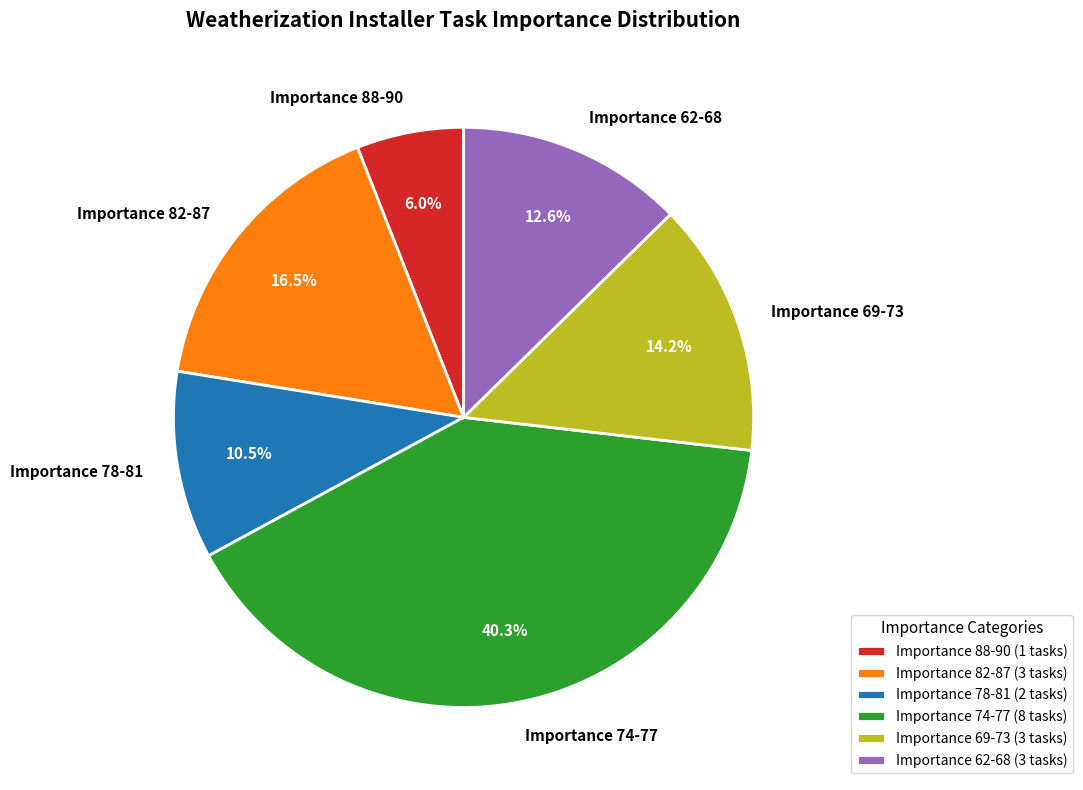

Between Importance 88-90 and Importance 62-68, which is larger?

Importance 62-68